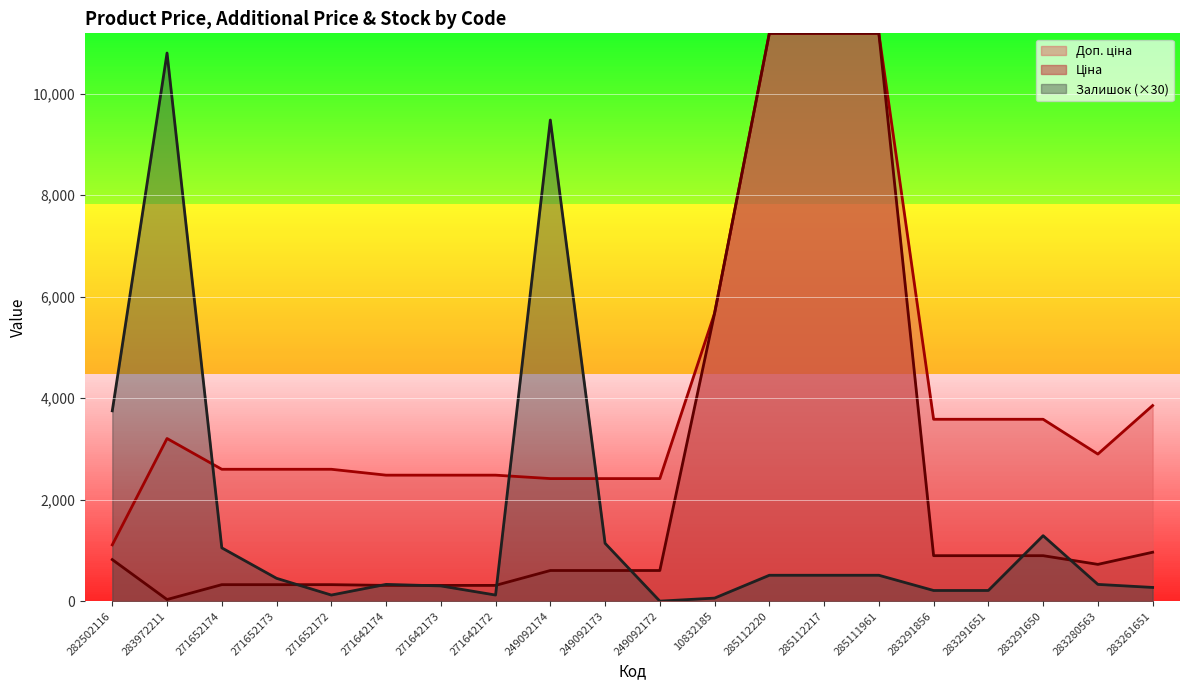

Where is the first local minimum for Ціна?

283972211